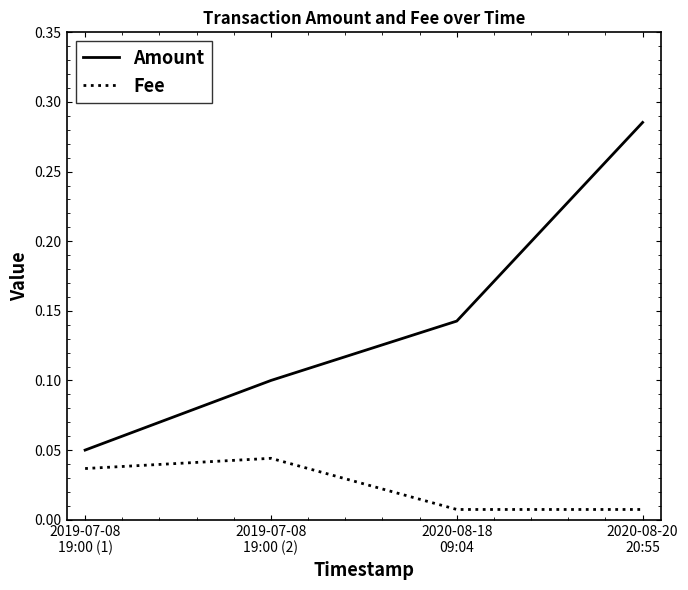

Which series has the largest range (max minus min)?

Amount